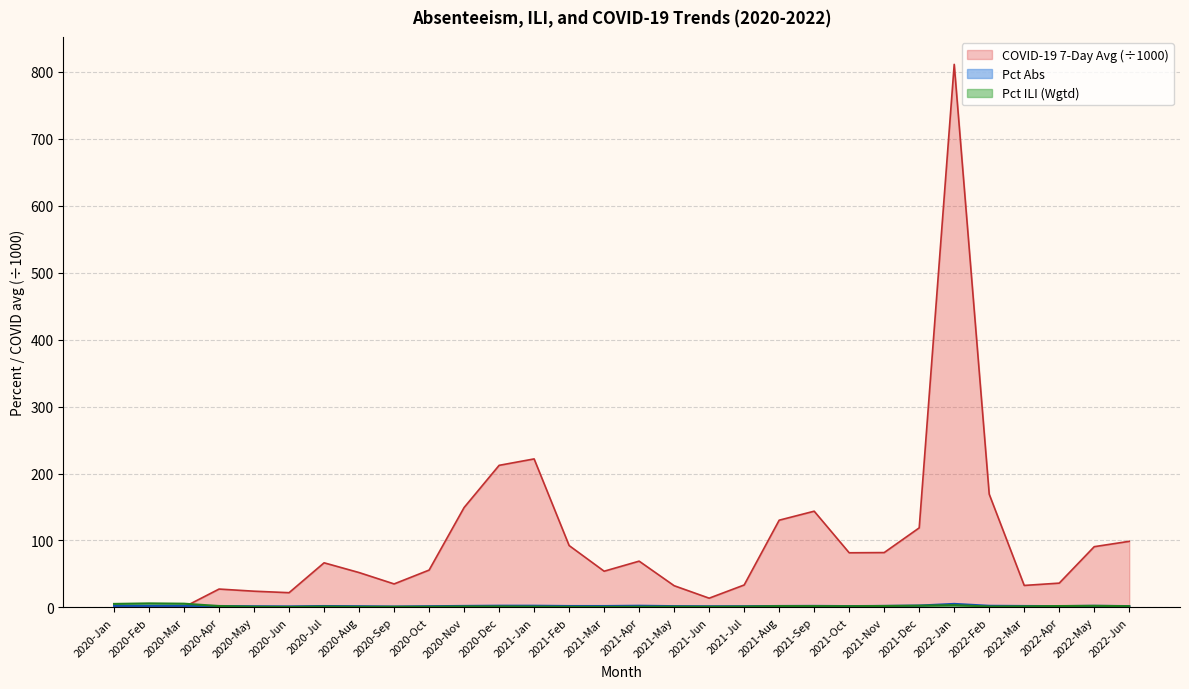

At which category is the sum across all series the highest?

2022-Jan